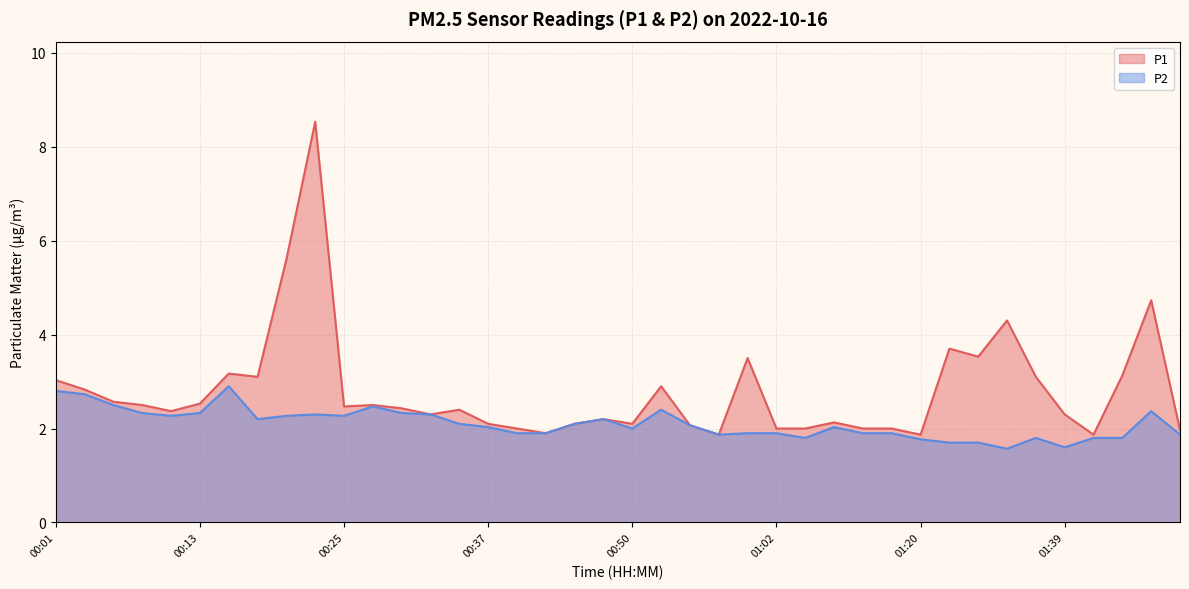

Is the value of P2 at 00:52 greater than the value of P1 at 00:55?

Yes